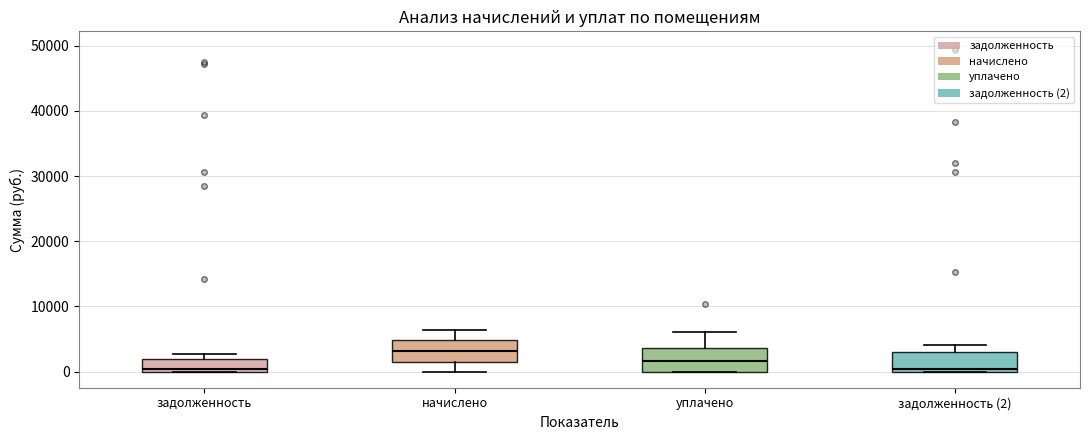

Where is the lower edge of the box for задолженность on the y-axis? The values are not printed on the chart, so give them approximately, as read against the axis.

0